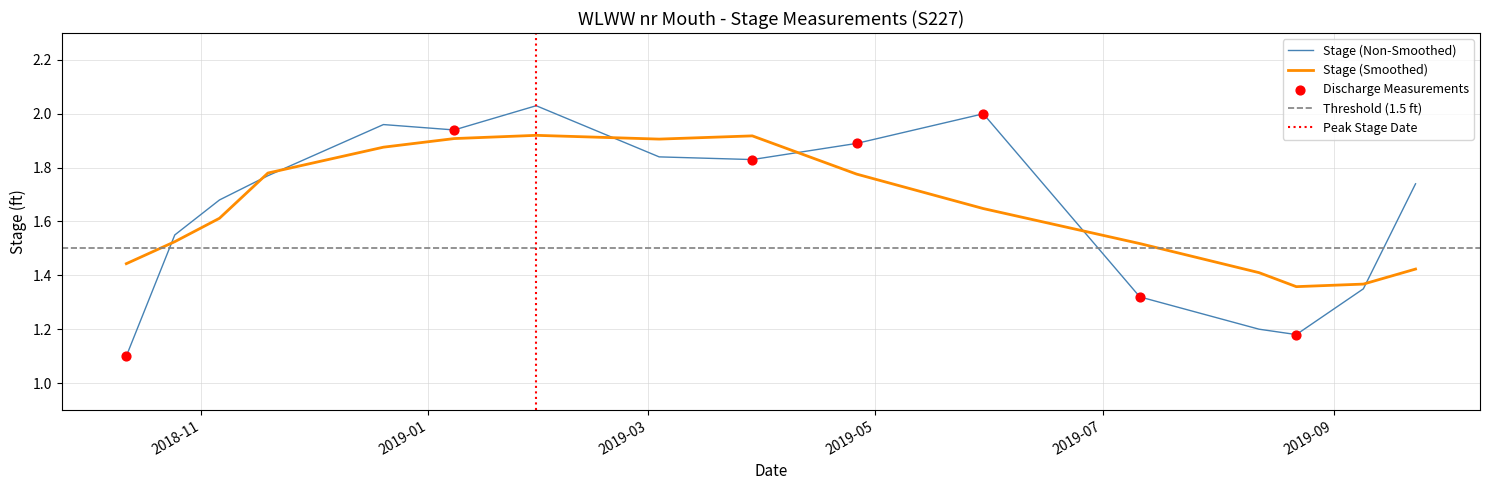

What is the ratio of the value at 2018-10-12 to the value at 2019-08-22?

0.9